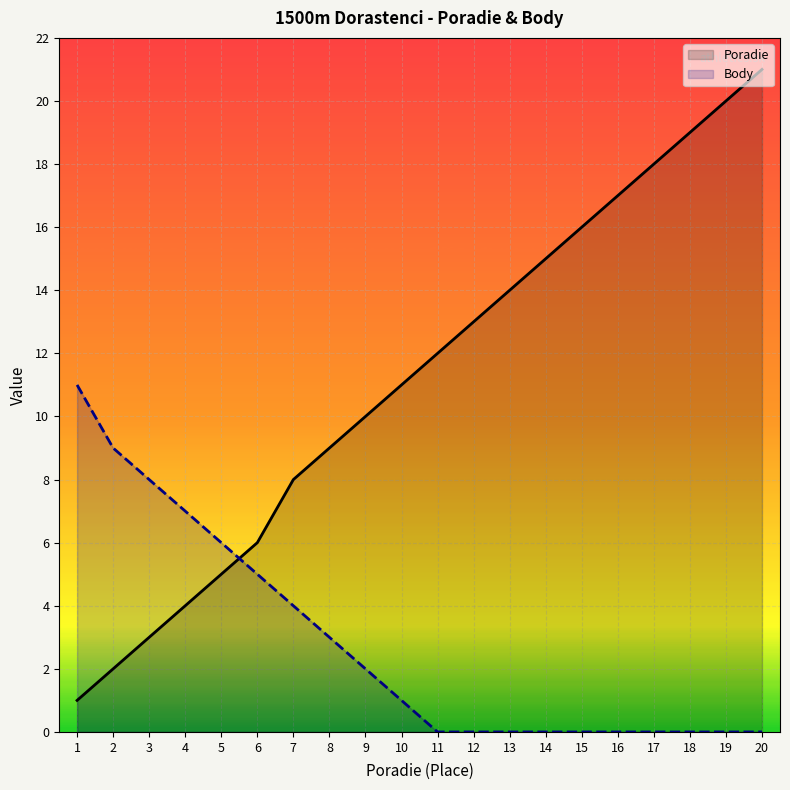

What is the difference between the second highest and second lowest values in the Poradie series?

18